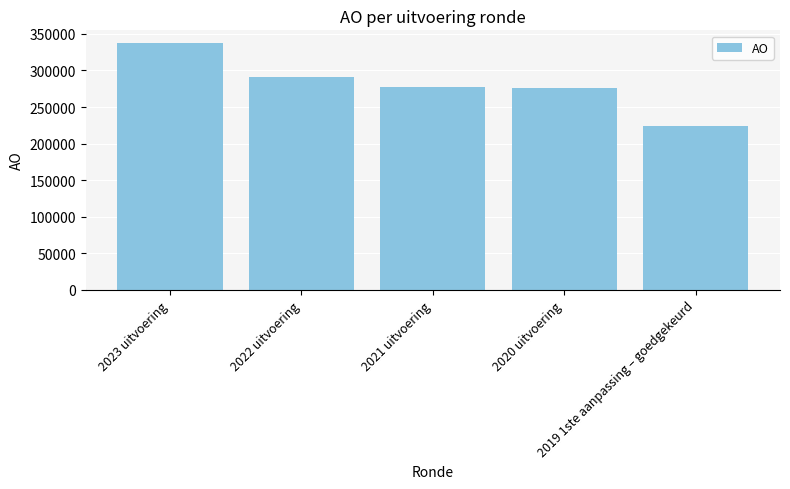

What is the difference between the maximum and second lowest values?

62266